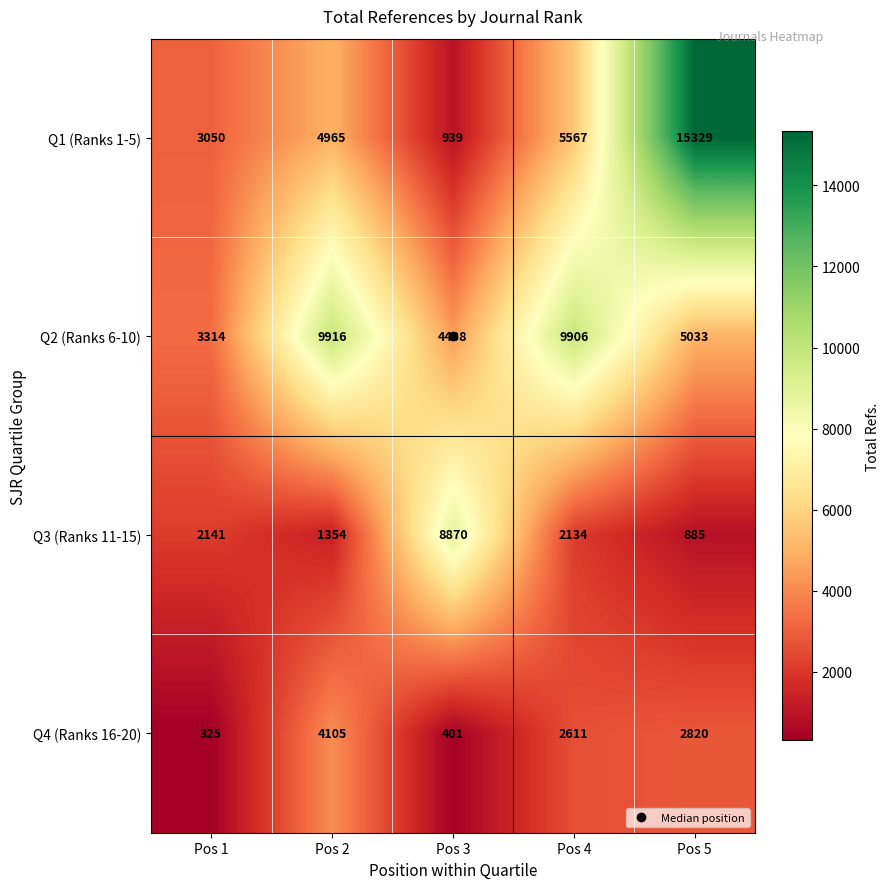

Which category has the highest value across all series?

Pos 5